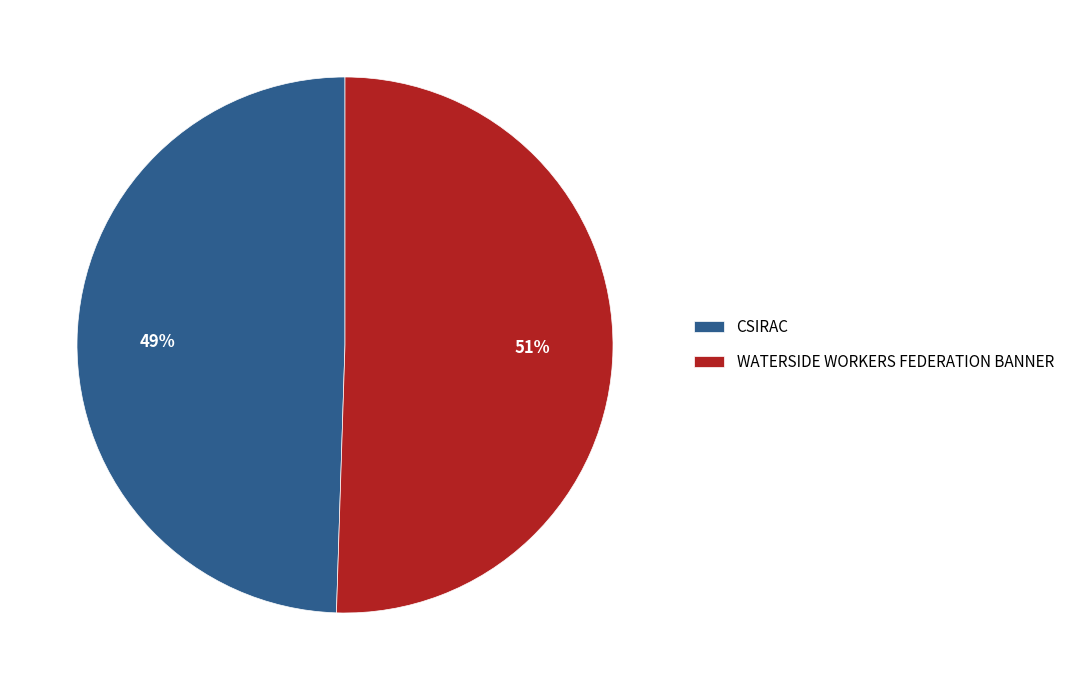

To the nearest percent, what is the average slice percentage?

50%